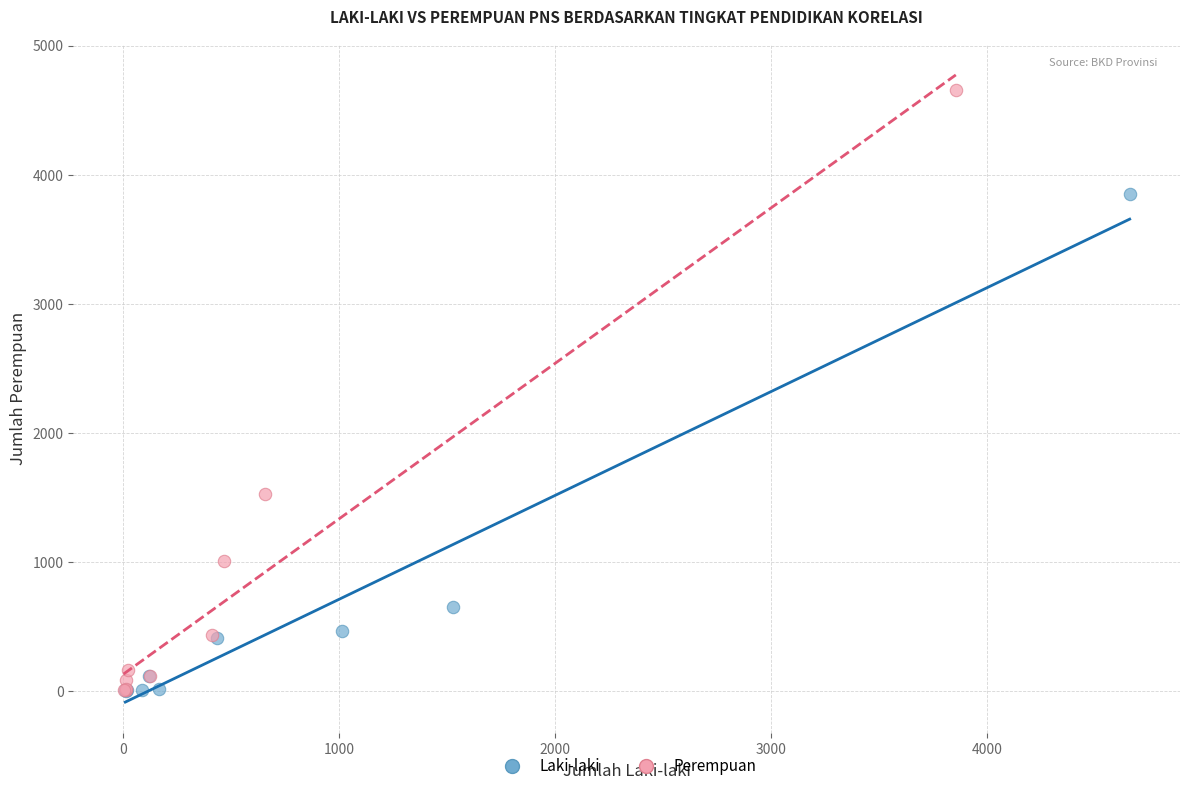

Which series has the largest Y range (max minus min)?

Perempuan